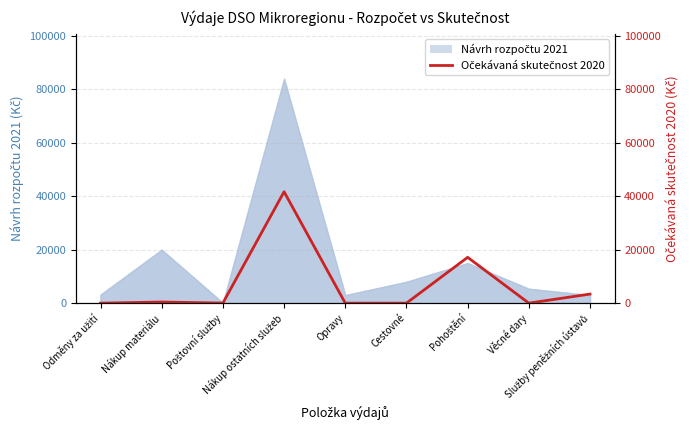

Reading right to left, what are all the values shown in this chart?

Služby peněžních ústavů=3399.2	Věcné dary=0.0	Pohoštění=17153.0	Cestovné=0.0	Opravy=0.0	Nákup ostatních služeb=41697.6	Poštovní služby=30.0	Nákup materiálu=420.0	Odměny za užití=0.0